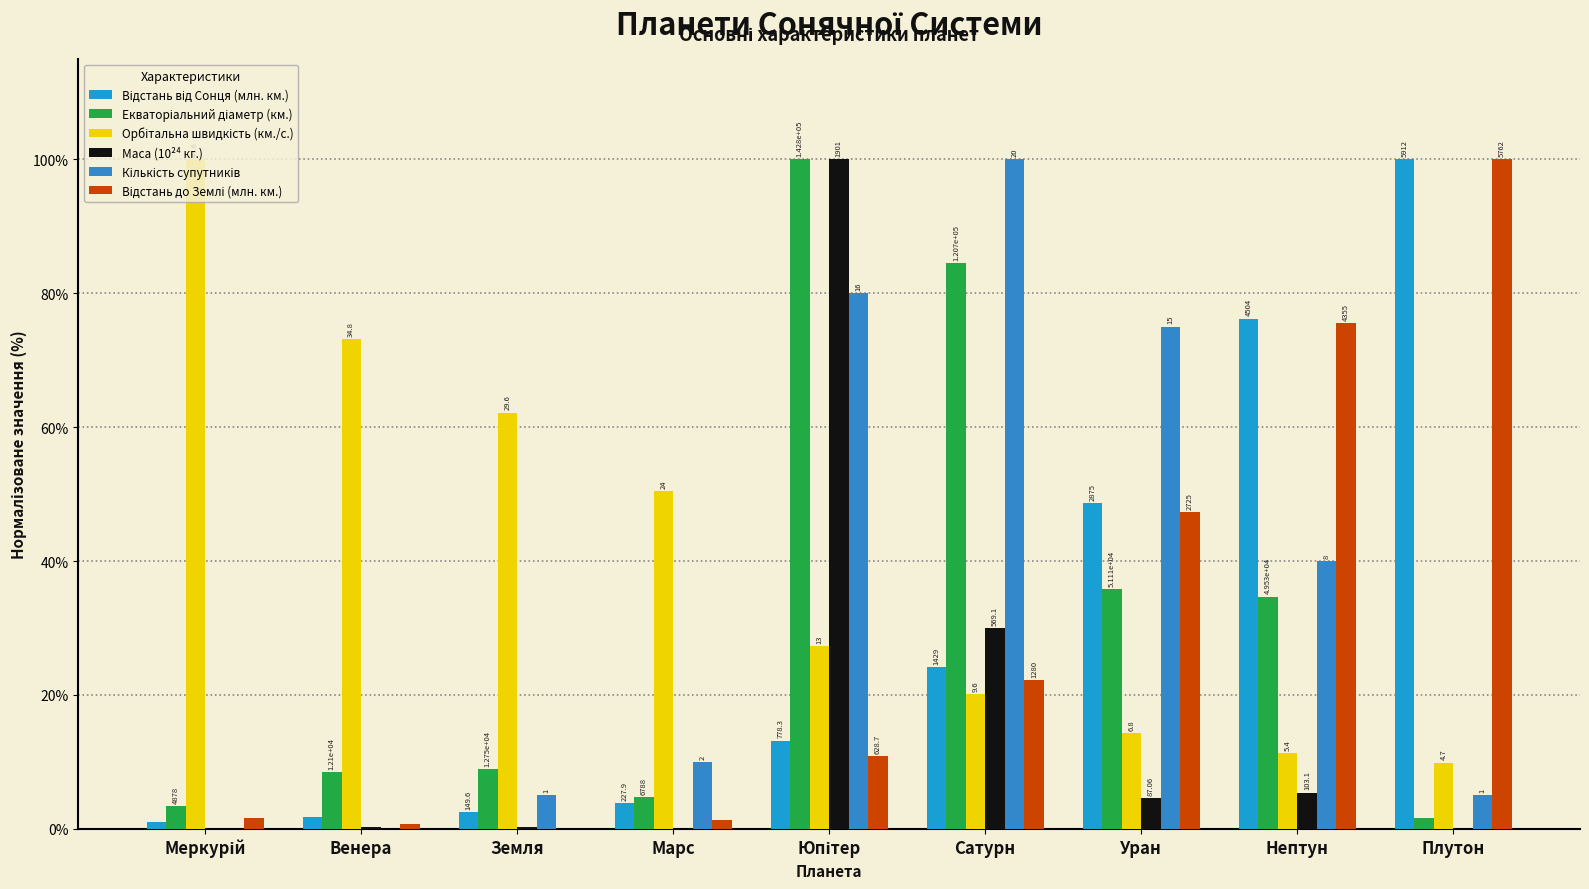

True or false: Відстань від Сонця (млн. км.) has a value of 2.5 at Земля.

True